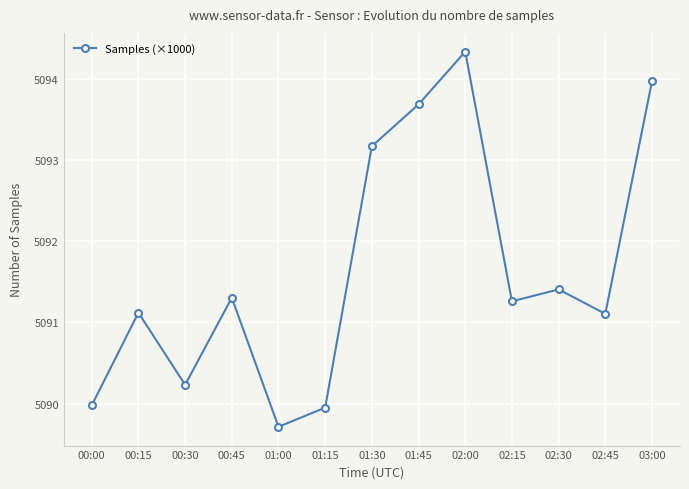

How many points are lower than both their immediate neighbors (excluding endpoints)?

4